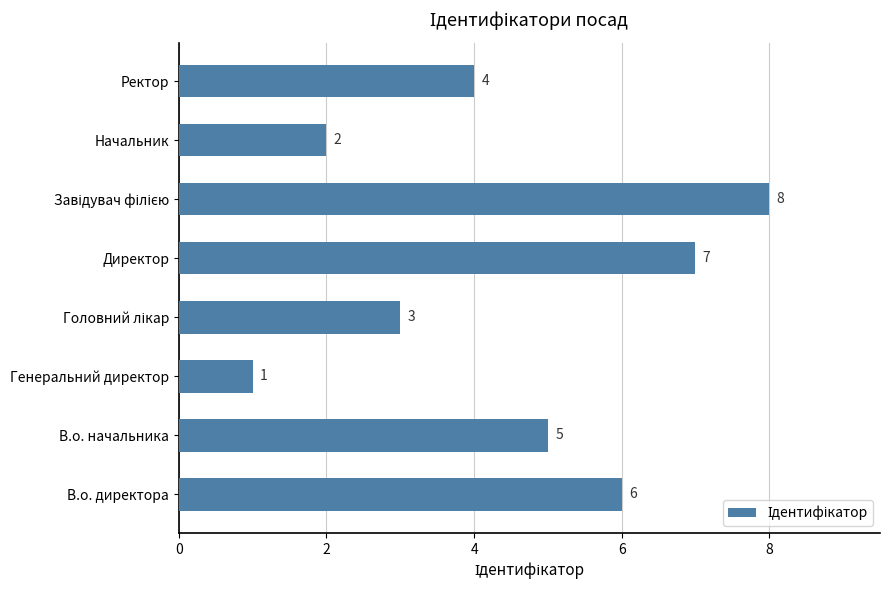

What is the change in value from В.о. директора to Начальник?

-4